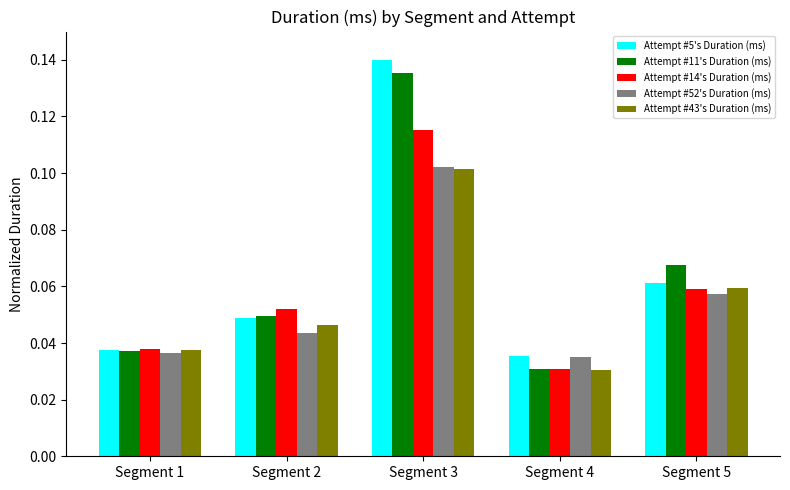

At how many categories does at least one series exceed 0?

5